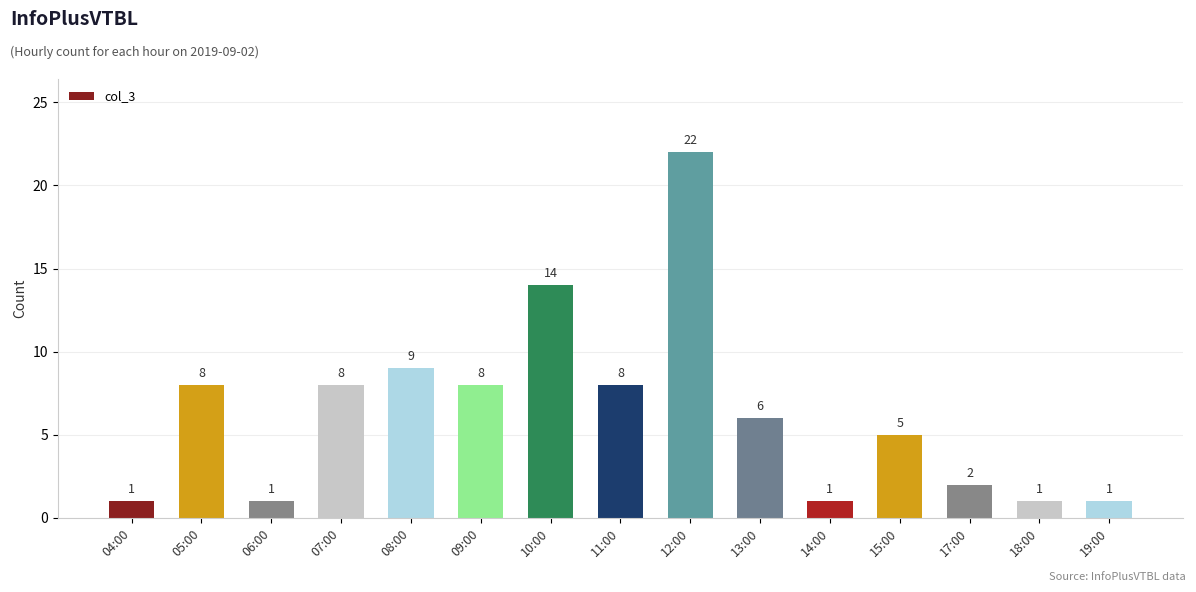

Approximately how many times larger is the value at 18:00 compared to 08:00?

0.1